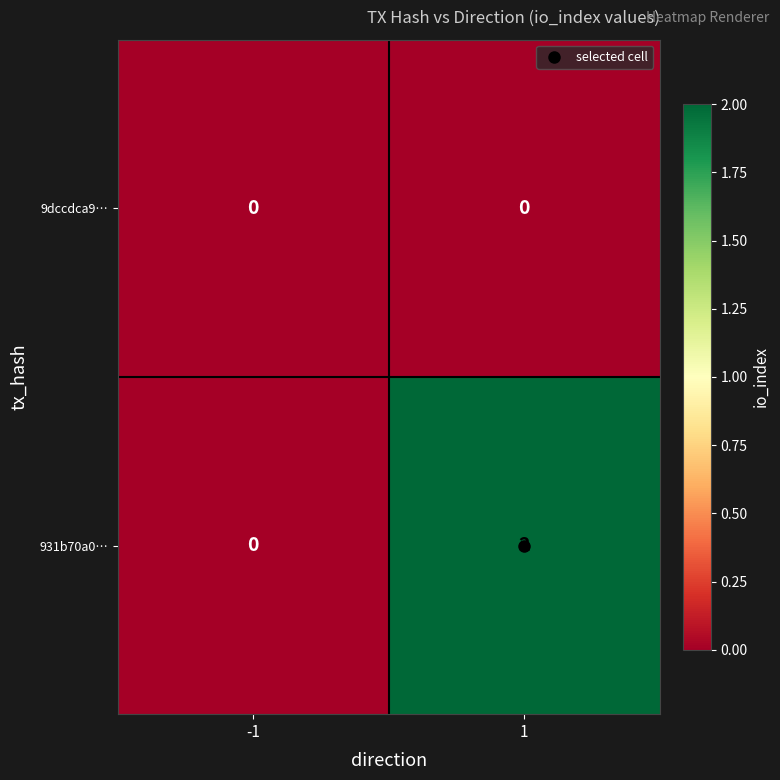

List the series in order of their peak value, highest first.

931b70a0…, 9dccdca9…